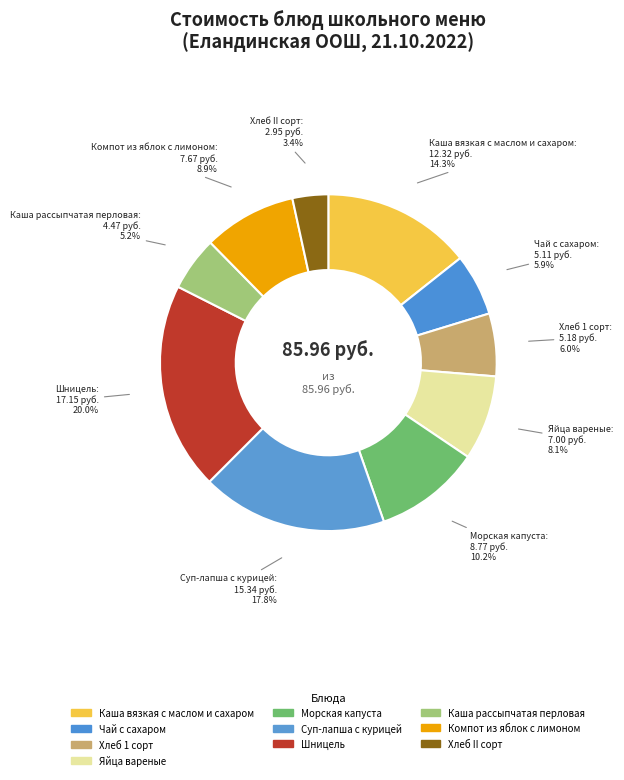

How many segments does this pie chart have?

10